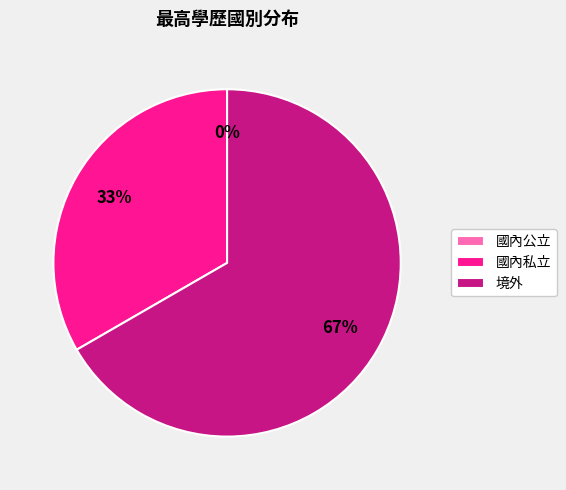

Is there a majority slice in this chart?

Yes